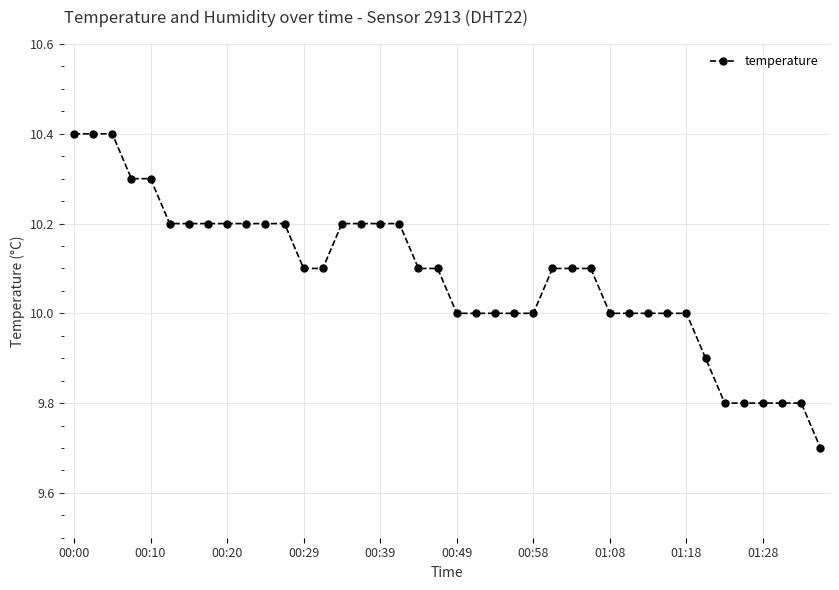

What is the smallest value displayed?

9.7